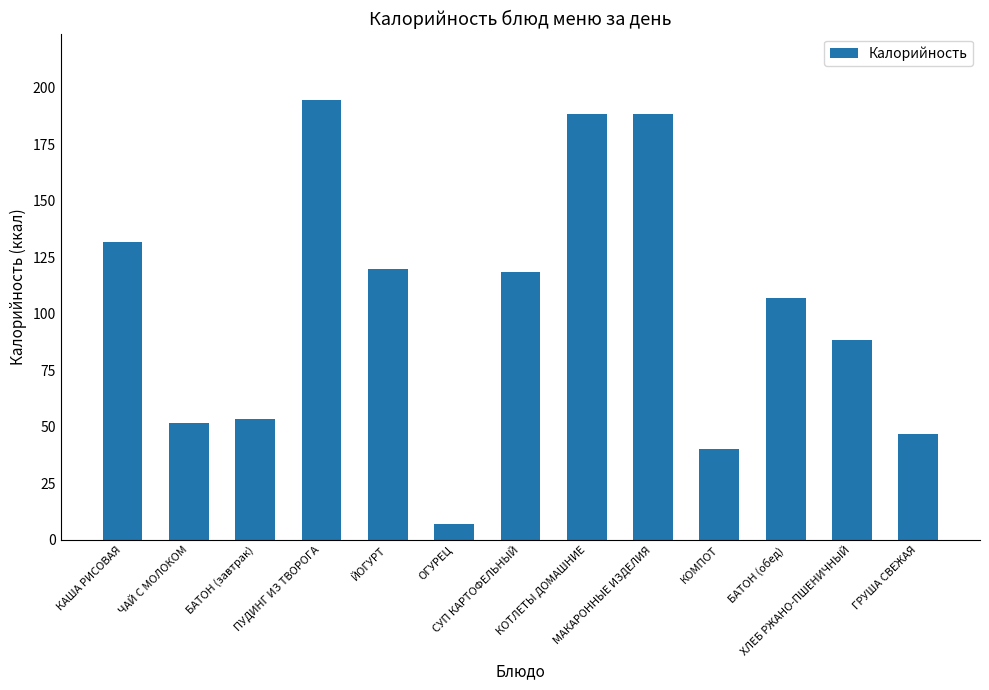

Does the chart contain stacked bars?

No